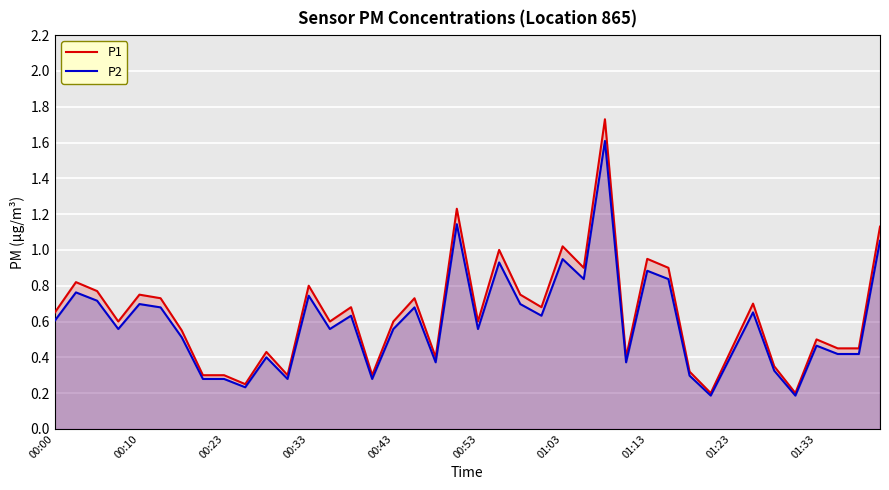

The value of P2 at 34 is 0.3. True or false?

True